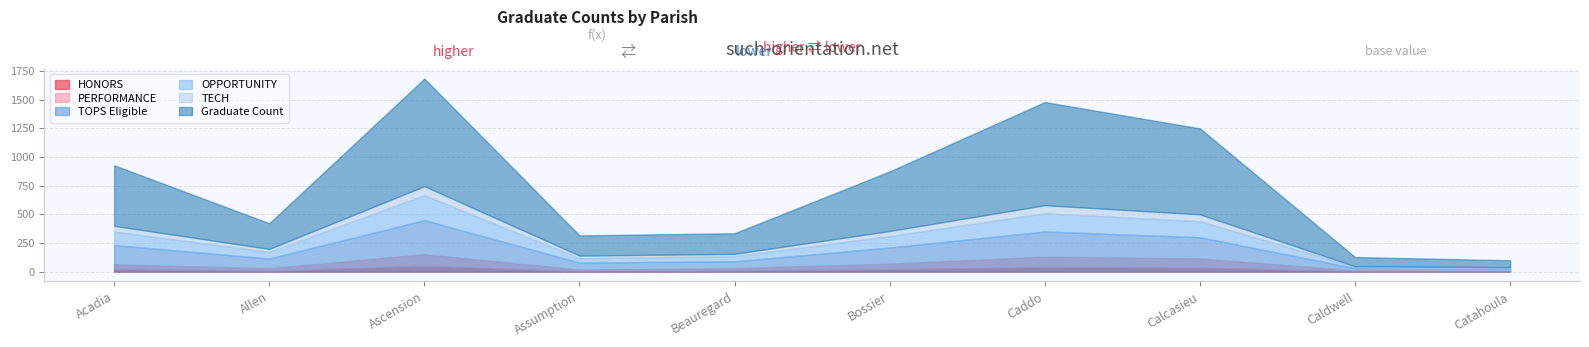

Reading left to right, list all the values displayed in this chart.

Graduate Count: 528	224	939	176	180	520	900	750	80	60
TOPS Eligible: 232	114	449	79	90	210	350	300	30	25
OPPORTUNITY: 118	58	218	38	45	100	160	140	12	10
TECH: 50	26	79	23	20	45	70	60	5	4
HONORS: 21	5	52	2	8	20	40	35	2	1
PERFORMANCE: 43	25	100	16	22	50	90	80	8	6